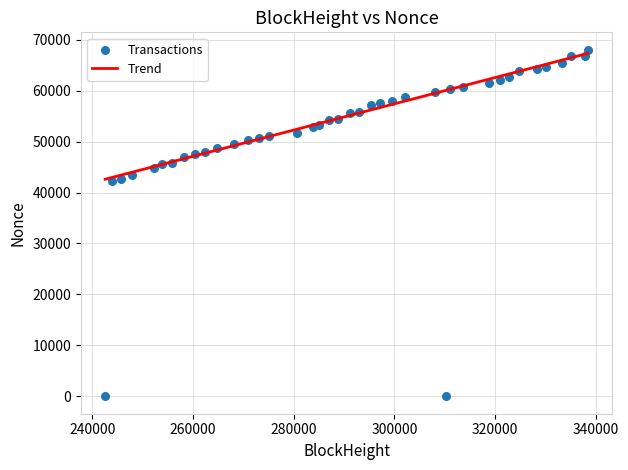

What is the range of X values (max minus min)?

95935